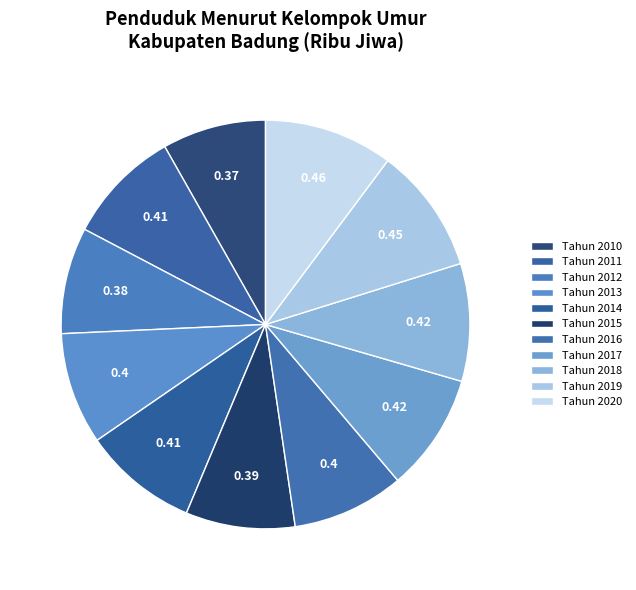

Count the number of slices in the pie.

11